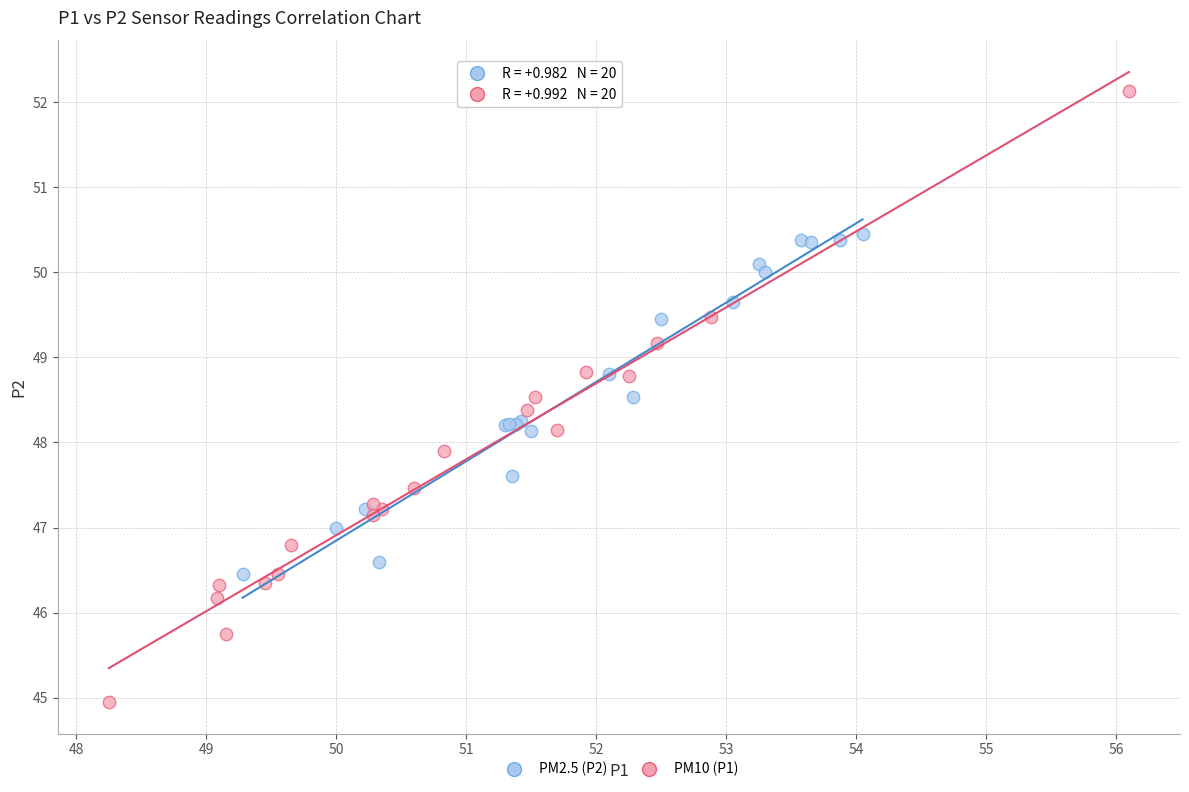

Which series has the widest spread of Y values?

PM10 (P1)